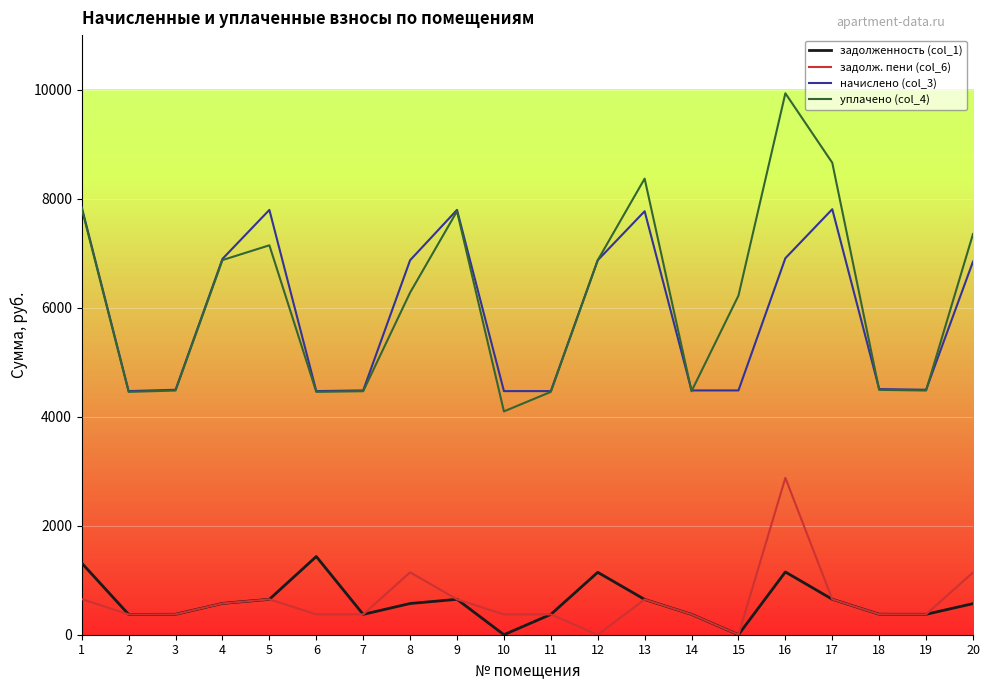

At which label does начислено (col_3) first exceed 6845?

1